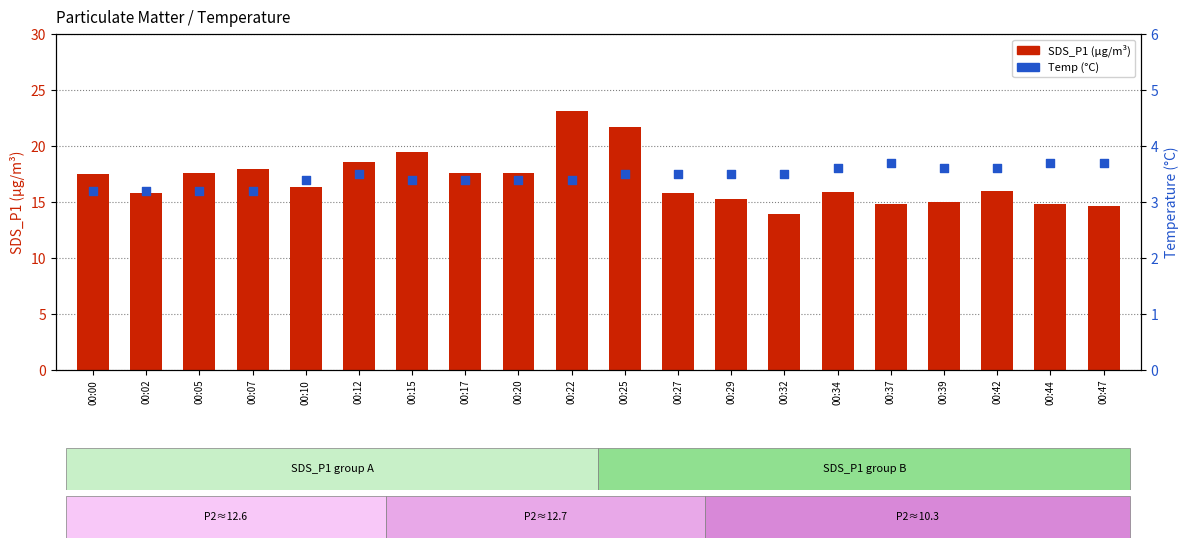

Is the value of Temp (°C) at 00:39 greater than the value of SDS_P1 at 00:39?

No